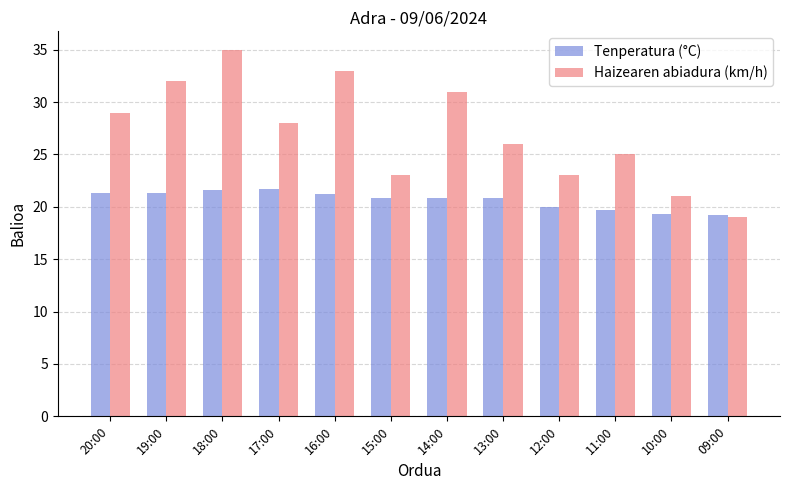

The Tenperatura (°C) series shows 28.9 at 20:00. True or false?

False